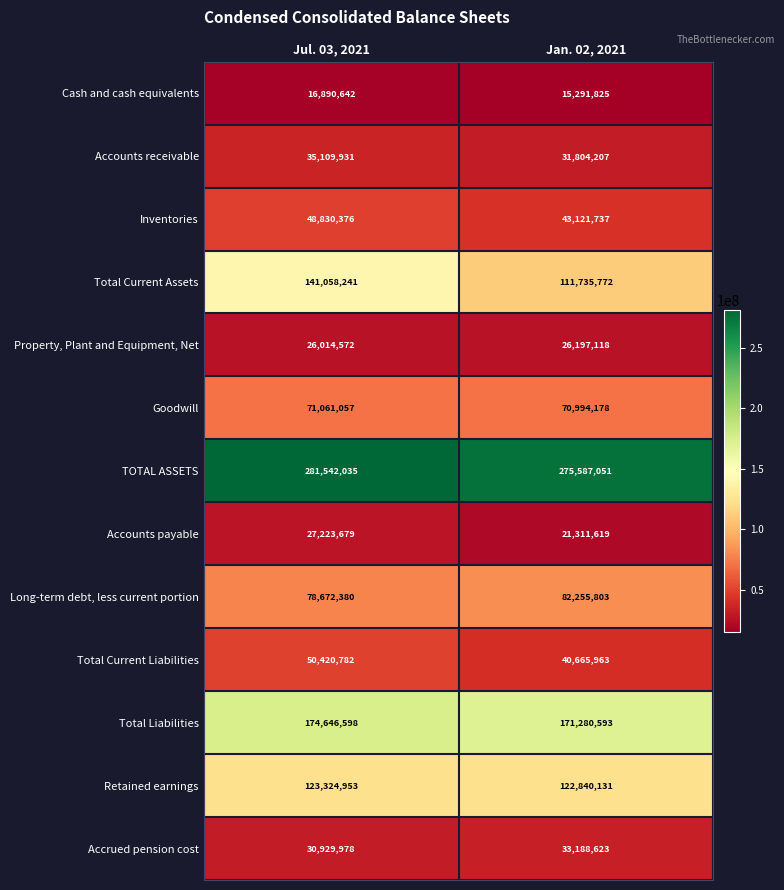

Reading right to left, list all the values displayed in this chart.

Cash and cash equivalents: 15291825	16890642
Accounts receivable: 31804207	35109931
Inventories: 43121737	48830376
Total Current Assets: 111735772	141058241
Property, Plant and Equipment, Net: 26197118	26014572
Goodwill: 70994178	71061057
TOTAL ASSETS: 275587051	281542035
Accounts payable: 21311619	27223679
Long-term debt, less current portion: 82255803	78672380
Total Current Liabilities: 40665963	50420782
Total Liabilities: 171280593	174646598
Retained earnings: 122840131	123324953
Accrued pension cost: 33188623	30929978